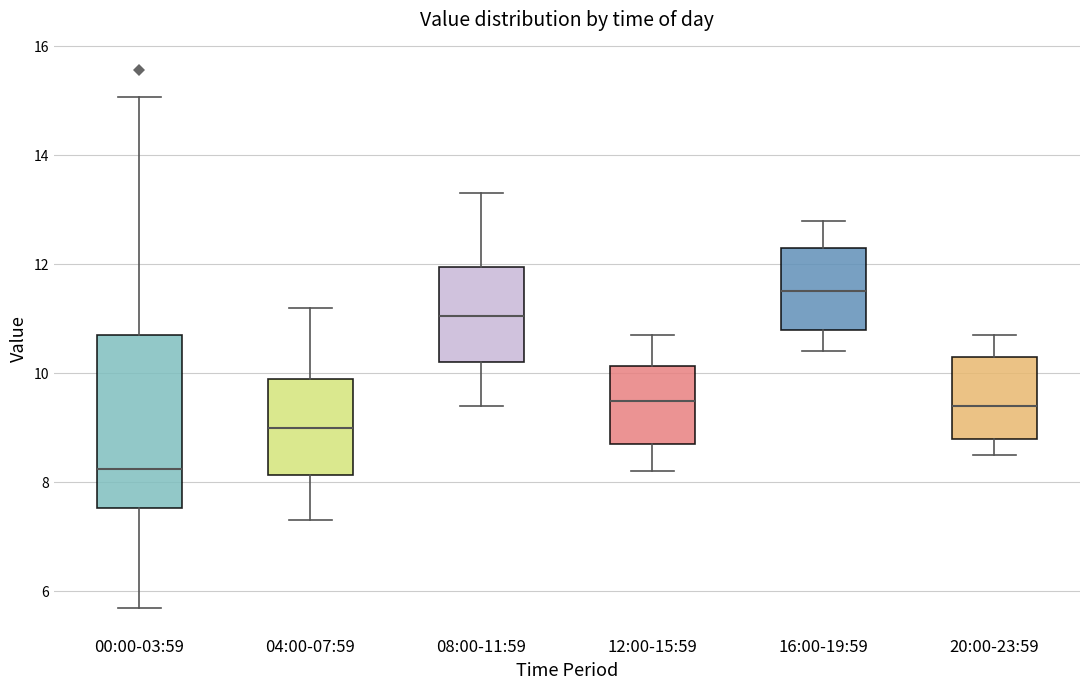

Reading left to right, transcribe this box plot: for each box, give where its median line is, the range the box spans, and where its two whiskers end, as read against the y-axis. The values are not printed on the chart, so give them approximately, as read against the axis.

00:00-03:59: median 8.2, box 7.6 to 10.8, whiskers 5.8 to 15.0
04:00-07:59: median 9.0, box 8.2 to 10.0, whiskers 7.4 to 11.2
08:00-11:59: median 11.0, box 10.2 to 12.0, whiskers 9.4 to 13.4
12:00-15:59: median 9.6, box 8.8 to 10.2, whiskers 8.2 to 10.8
16:00-19:59: median 11.6, box 10.8 to 12.4, whiskers 10.4 to 12.8
20:00-23:59: median 9.4, box 8.8 to 10.4, whiskers 8.6 to 10.8